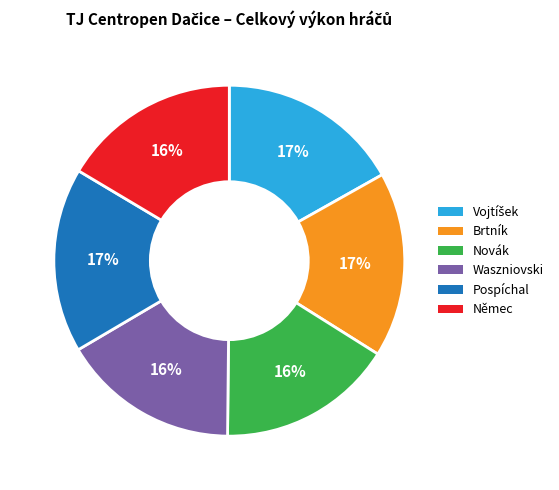

To the nearest percent, what is the average slice percentage?

17%